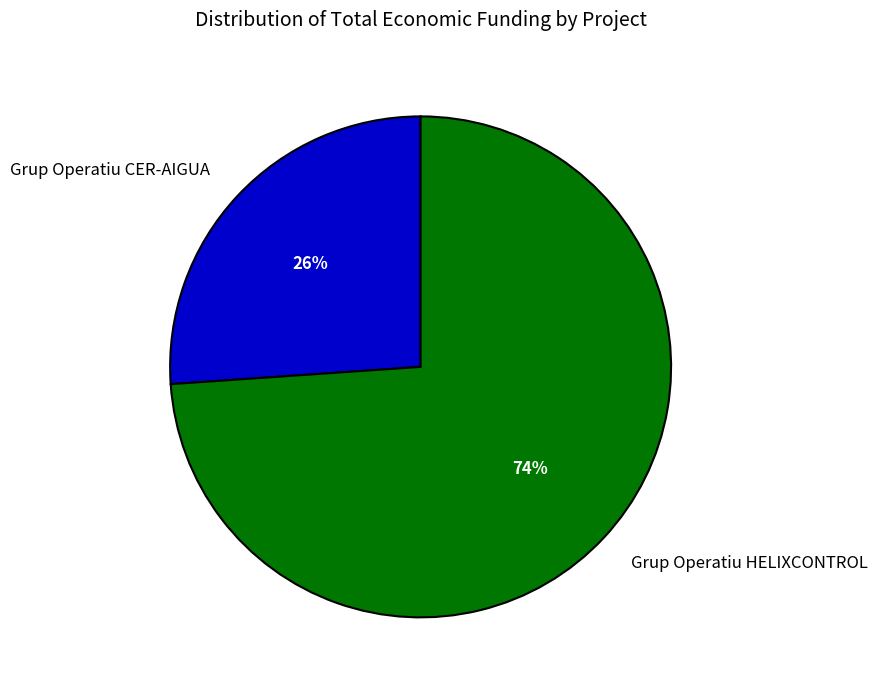

True or false: Grup Operatiu HELIXCONTROL accounts for 74% of the total.

True